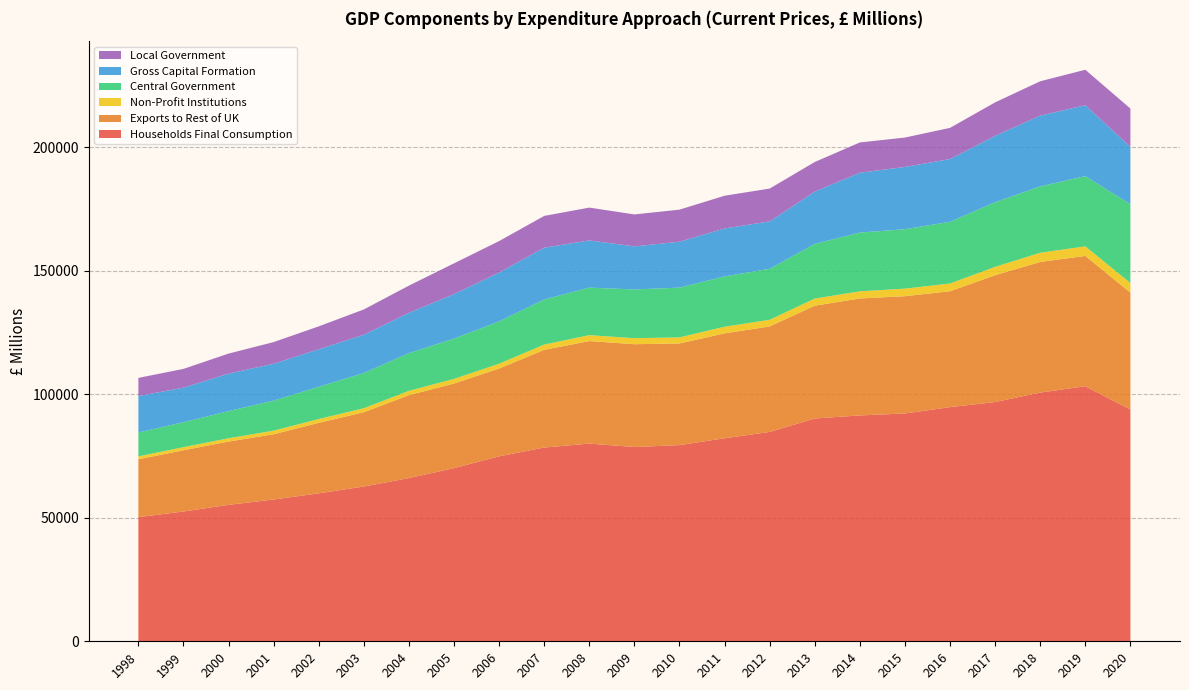

Reading right to left, extract all data points from this chart.

Households Final Consumption: 2020=93792.4	2019=103243.3	2018=100664.1	2017=96840.1	2016=94774.0	2015=92215.8	2014=91416.9	2013=90178.3	2012=84733.5	2011=82172.8	2010=79408.6	2009=78638.9	2008=80018.3	2007=78422.6	2006=74876.6	2005=70069.8	2004=66076.6	2003=62643.0	2002=59888.1	2001=57387.3	2000=55226.3	1999=52522.7	1998=50258.5
Exports to Rest of UK: 2020=47324.3	2019=52736.6	2018=52878.5	2017=51328.2	2016=46916.7	2015=47457.2	2014=47344.0	2013=45654.1	2012=42712.1	2011=42459.8	2010=41148.8	2009=41606.5	2008=41499.5	2007=39559.3	2006=35517.9	2005=34263.5	2004=33543.9	2003=30076.8	2002=28527.8	2001=26423.9	2000=25623.5	1999=24795.6	1998=23408.6
Non-Profit Institutions: 2020=3916.4	2019=3869.5	2018=3729.8	2017=3390.6	2016=3132.3	2015=3067.1	2014=2883.6	2013=2891.8	2012=2687.1	2011=2688.3	2010=2451.4	2009=2434.4	2008=2397.3	2007=2114.5	2006=1957.4	2005=1865.6	2004=1749.9	2003=1615.0	2002=1544.8	2001=1440.3	2000=1323.0	1999=1261.0	1998=1171.0
Central Government: 2020=31900.6	2019=28429.0	2018=26851.7	2017=26166.3	2016=24965.5	2015=24064.2	2014=23786.0	2013=22143.4	2012=20640.5	2011=20374.2	2010=20142.6	2009=19734.0	2008=19246.4	2007=18262.6	2006=17140.2	2005=16321.6	2004=15271.3	2003=14277.8	2002=13058.1	2001=12170.8	2000=10992.3	1999=10104.5	1998=9679.5
Gross Capital Formation: 2020=23177.9	2019=28704.9	2018=28647.0	2017=26856.1	2016=25404.2	2015=25192.0	2014=24227.9	2013=21127.4	2012=19195.8	2011=19396.9	2010=18581.9	2009=17432.0	2008=19100.2	2007=20962.3	2006=19744.2	2005=18012.4	2004=16289.6	2003=15473.1	2002=15177.4	2001=14920.3	2000=15183.1	1999=13971.5	1998=14769.6
Local Government: 2020=15522.5	2019=14352.0	2018=13902.2	2017=13553.5	2016=12626.2	2015=11898.4	2014=12254.8	2013=12004.5	2012=13276.5	2011=13252.7	2010=12979.0	2009=12929.4	2008=13280.0	2007=12855.3	2006=12754.8	2005=12445.9	2004=11033.4	2003=10236.9	2002=9274.8	2001=8768.5	2000=8101.5	1999=7603.2	1998=7323.1